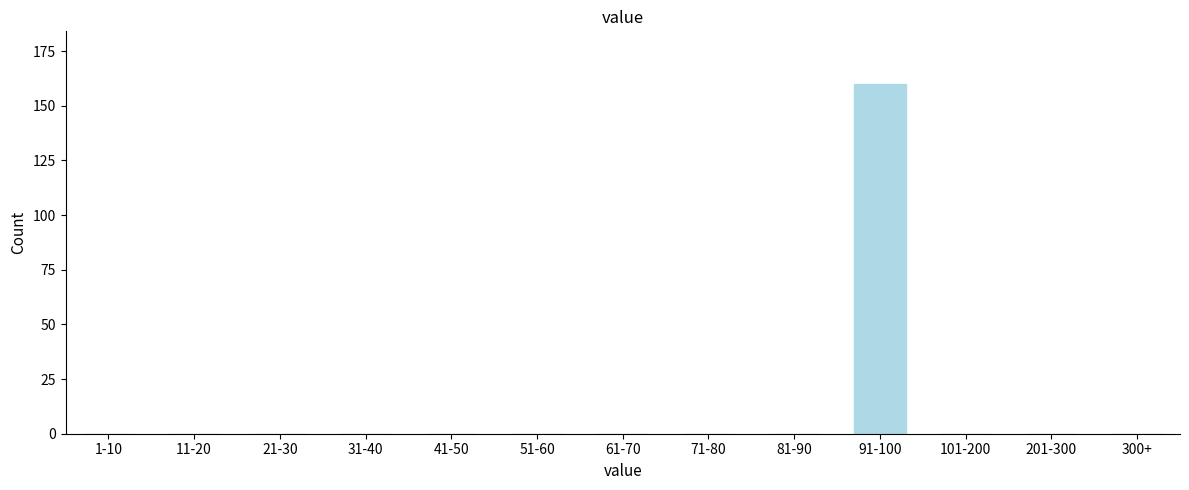

Reading right to left, transcribe all the data shown in this chart.

300+=0	201-300=0	101-200=0	91-100=160	81-90=0	71-80=0	61-70=0	51-60=0	41-50=0	31-40=0	21-30=0	11-20=0	1-10=0